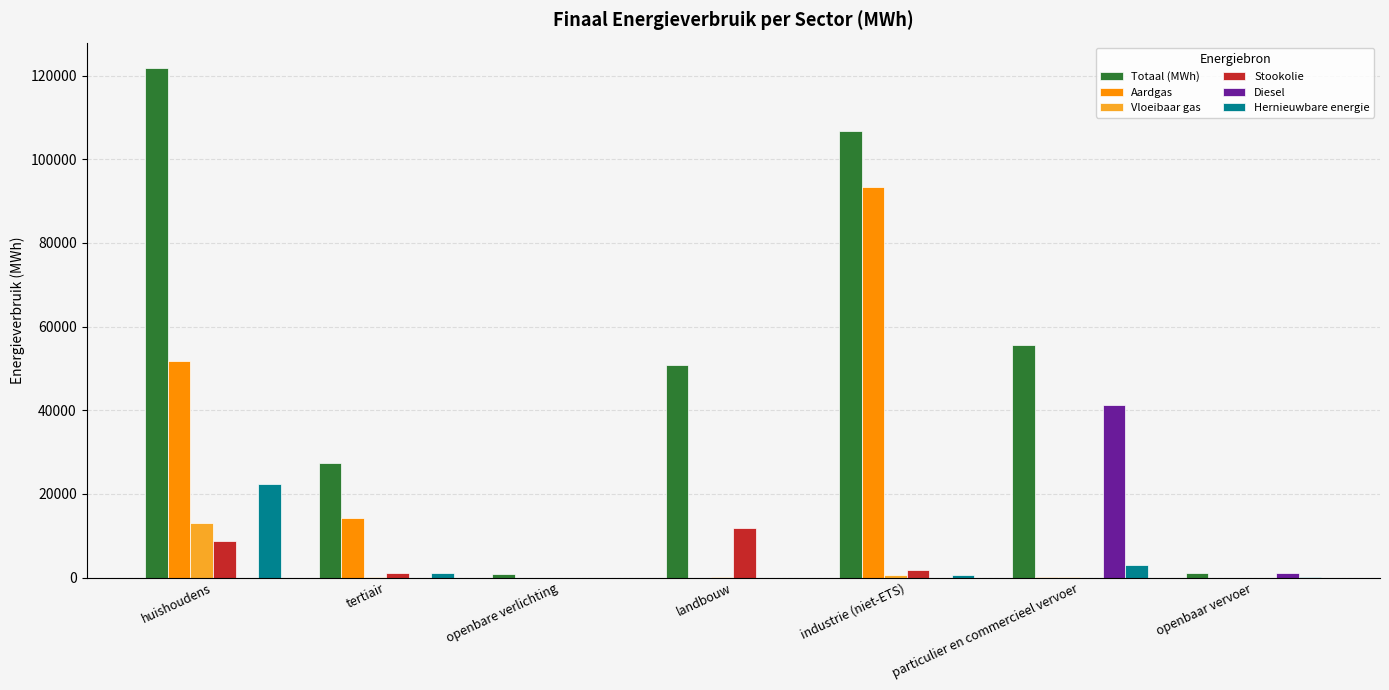

Are the bars grouped side by side (vs. stacked)?

Yes